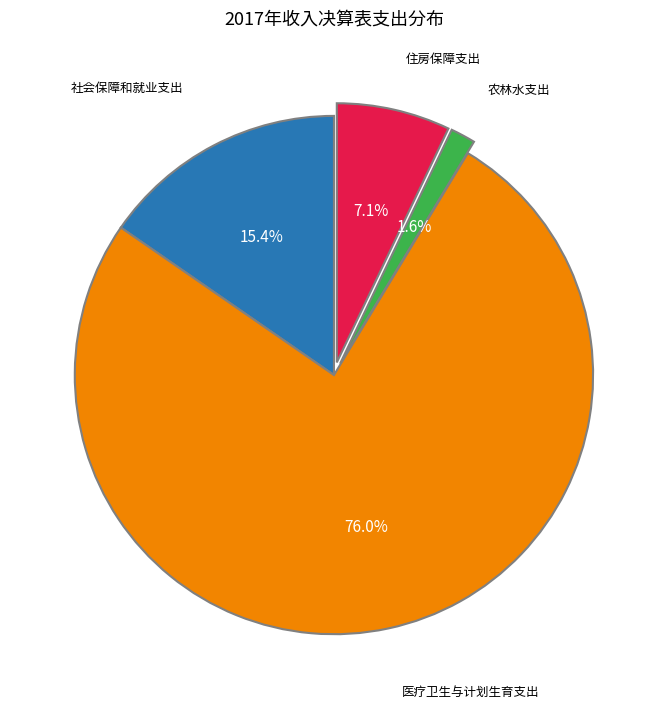

Is there any slice that represents more than half of the pie?

Yes